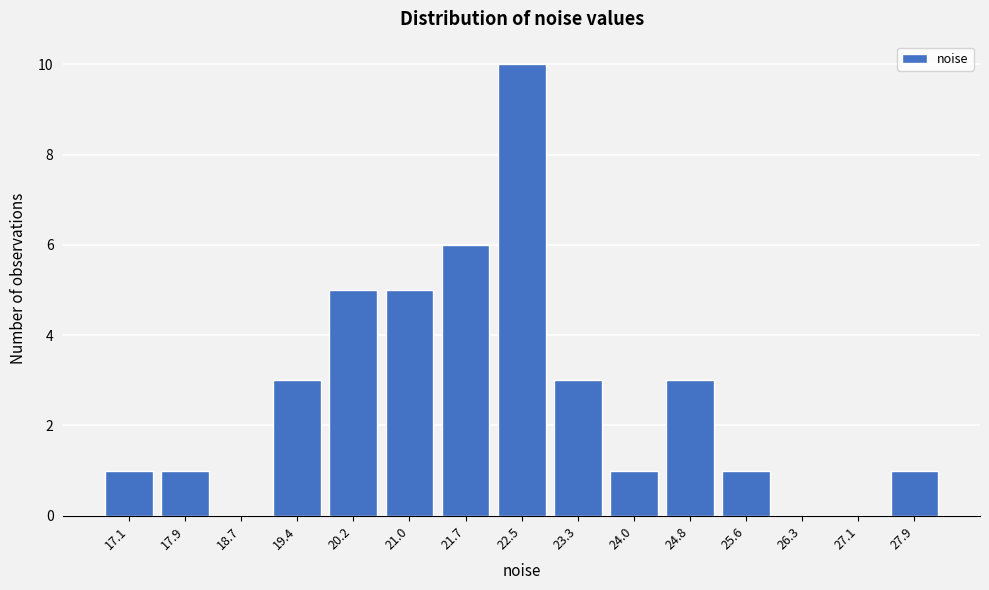

Reading left to right, transcribe all the data shown in this chart.

17.1=1	17.9=1	18.7=0	19.4=3	20.2=5	21.0=5	21.7=6	22.5=10	23.3=3	24.0=1	24.8=3	25.6=1	26.3=0	27.1=0	27.9=1